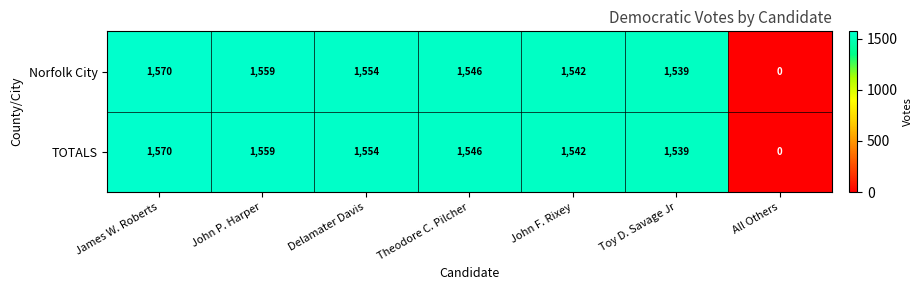

What is the maximum value for Norfolk City?

1570